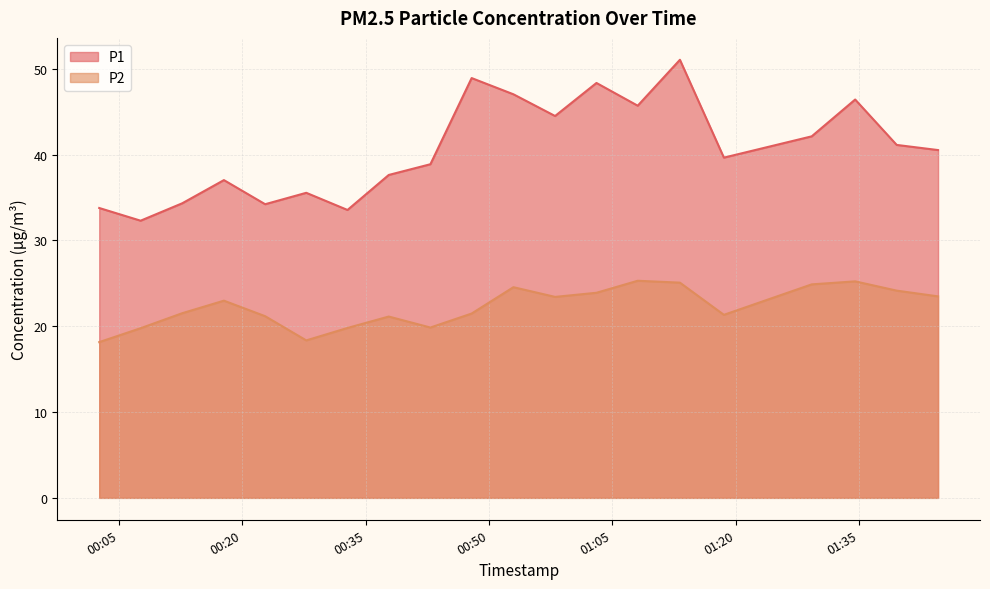

Which series has the widest spread of values?

P1